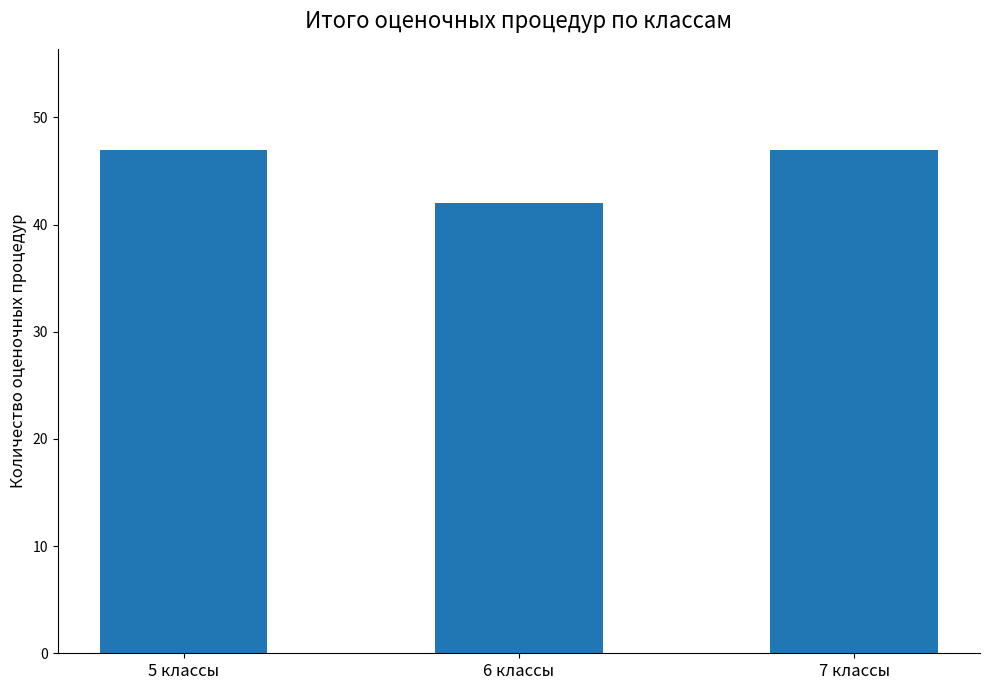

Reading left to right, transcribe all the data shown in this chart.

5 классы=47	6 классы=42	7 классы=47